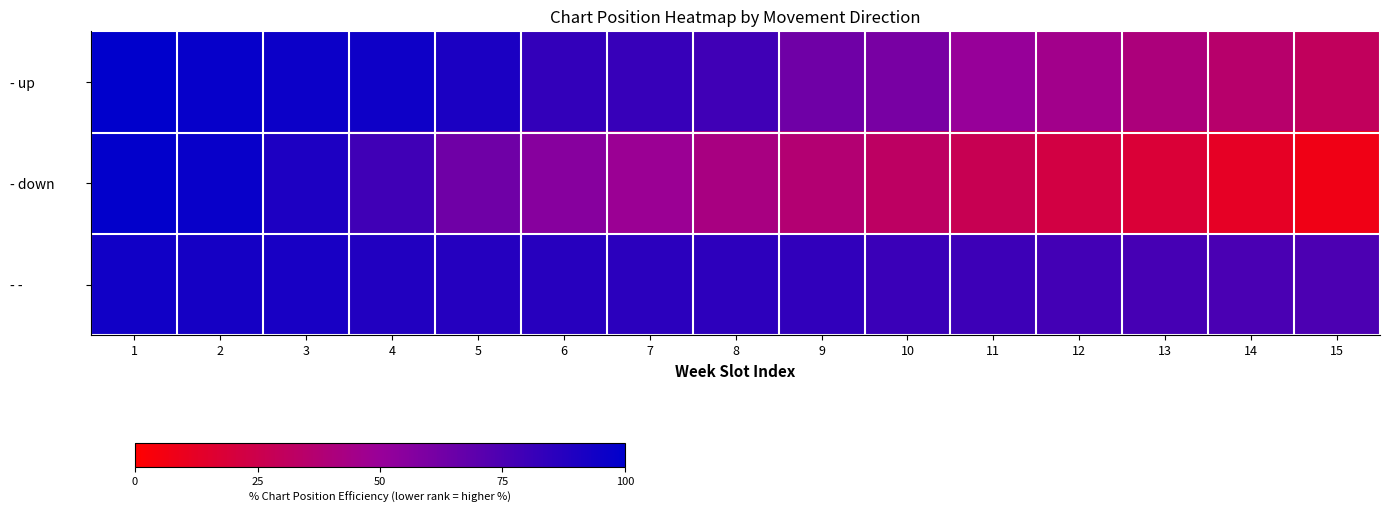

At which category is the sum across all series the highest?

1